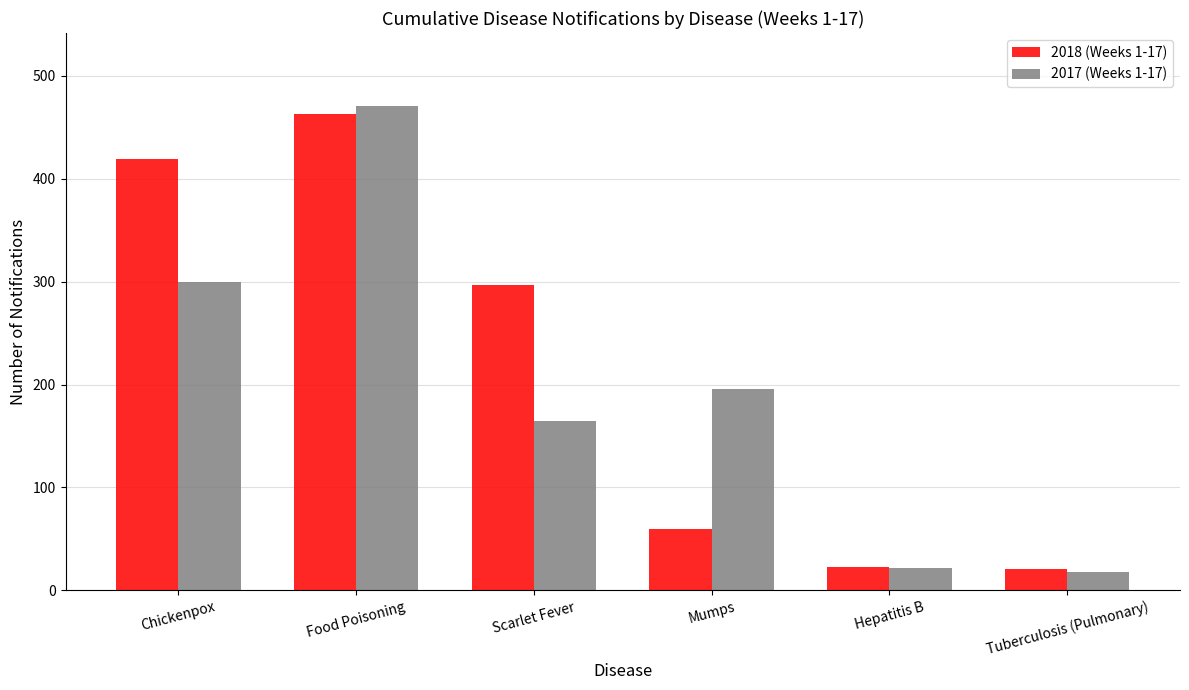

How many bars are there in each group?

2